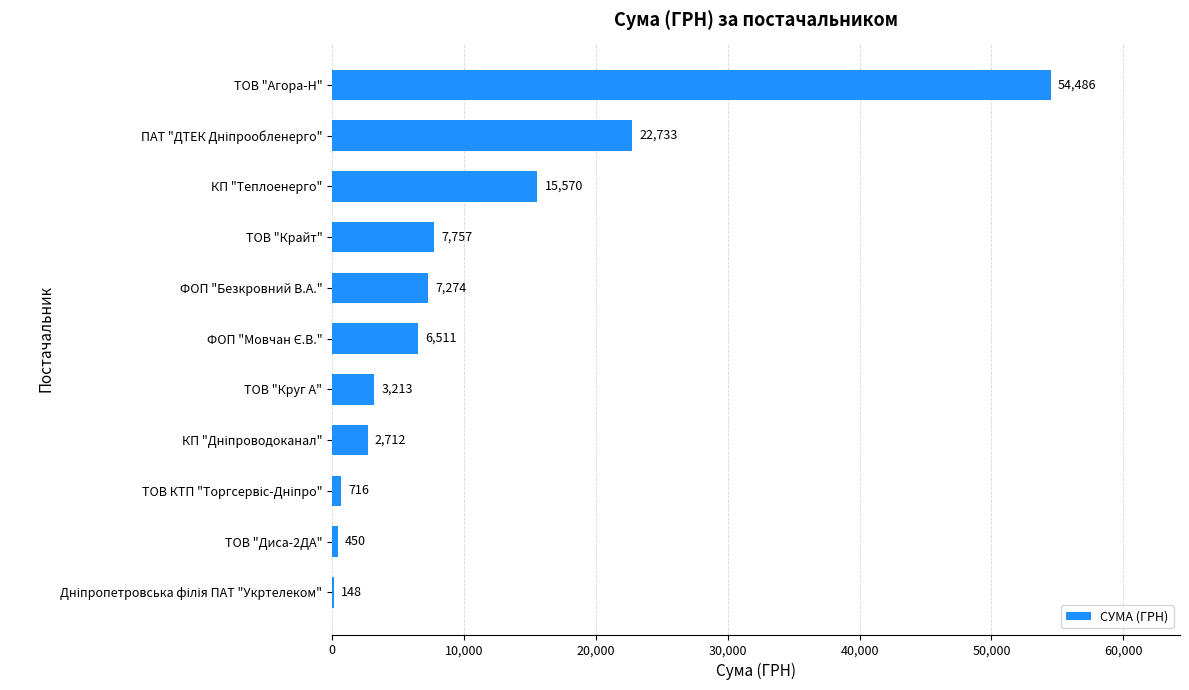

True or false: the data shows 15570.0 at КП "Теплоенерго".

True